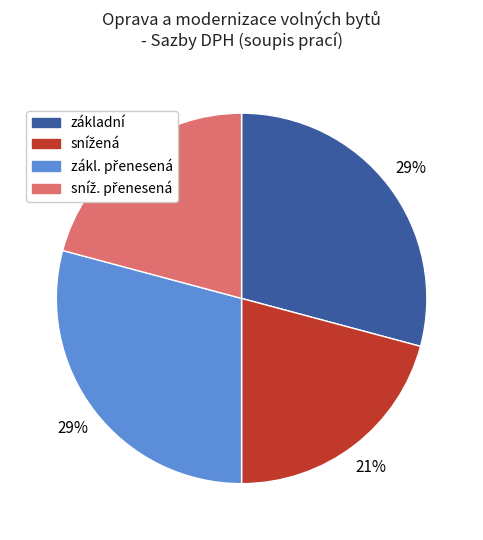

To the nearest percent, what is the average slice percentage?

25%